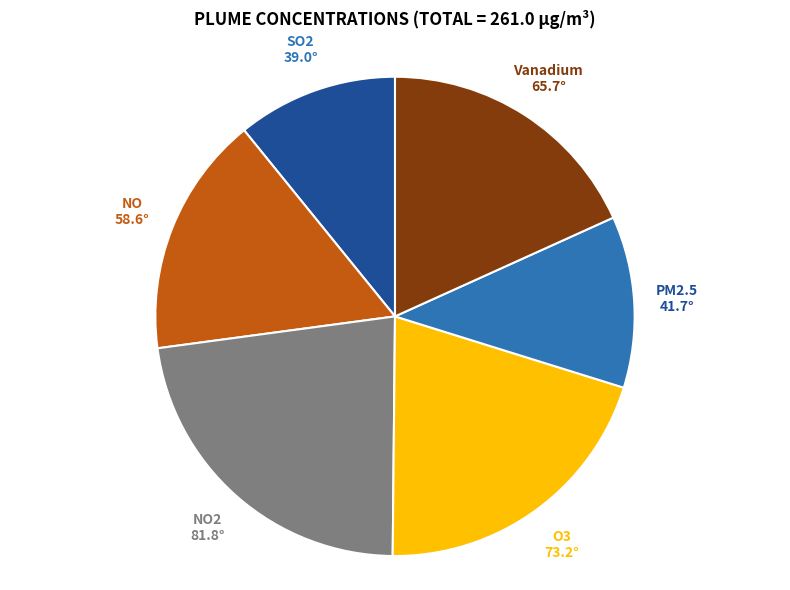

Is there any slice that represents more than half of the pie?

No